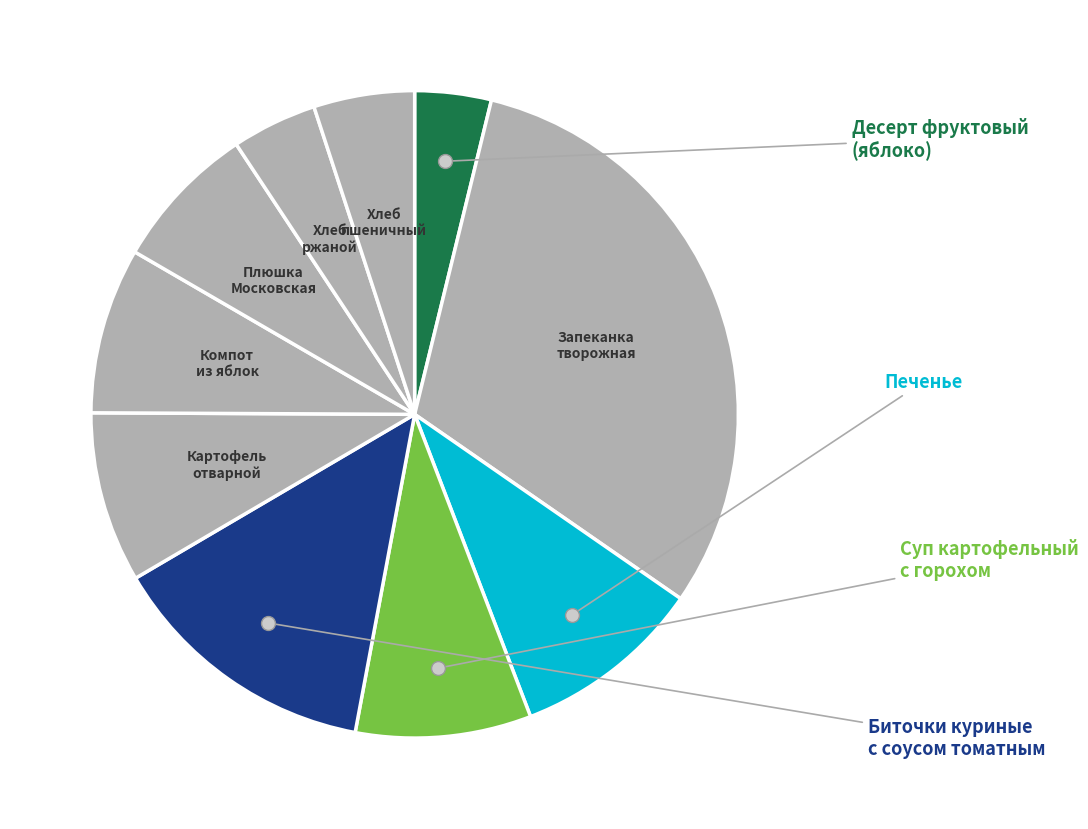

How many slices are in this pie chart?

10